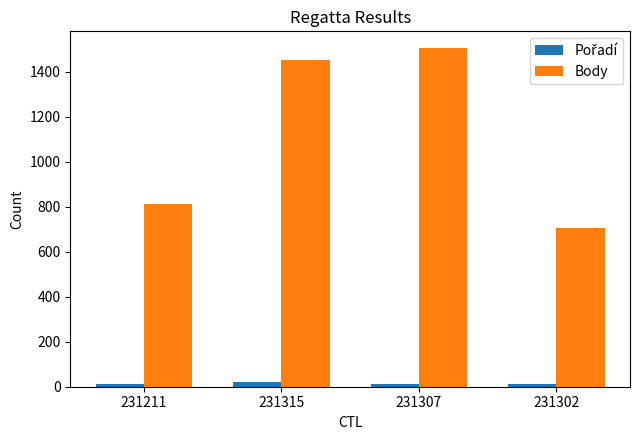

What is the spread (max minus min) of values at 231315?

1433